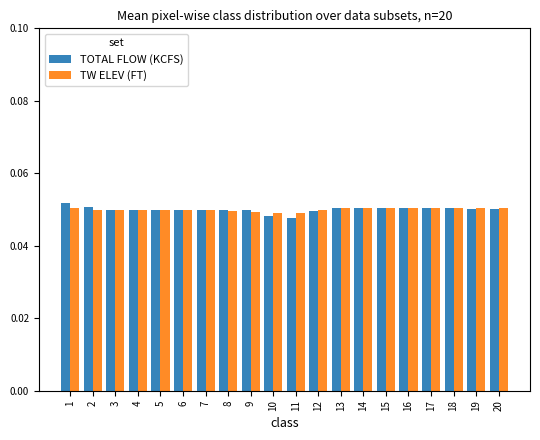

The TOTAL FLOW (KCFS) series shows 0.1 at 7. True or false?

False